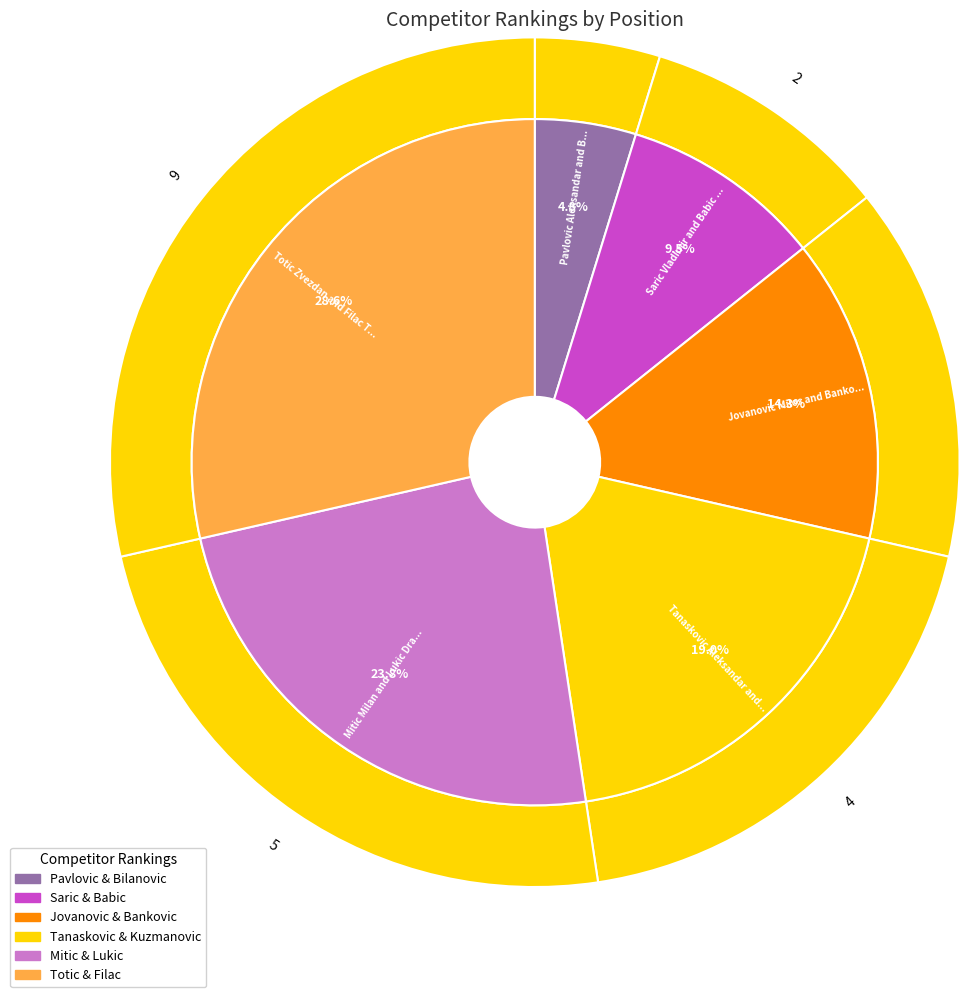

True or false: Totic Zvezdan and Filac Tibor accounts for 29% of the total.

True